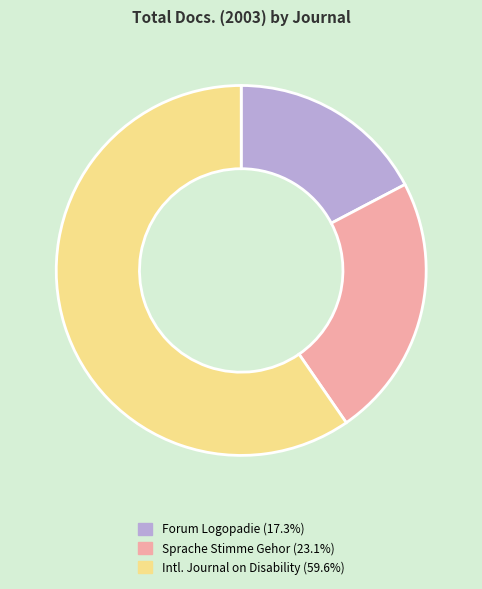

Count the number of slices in the pie.

3